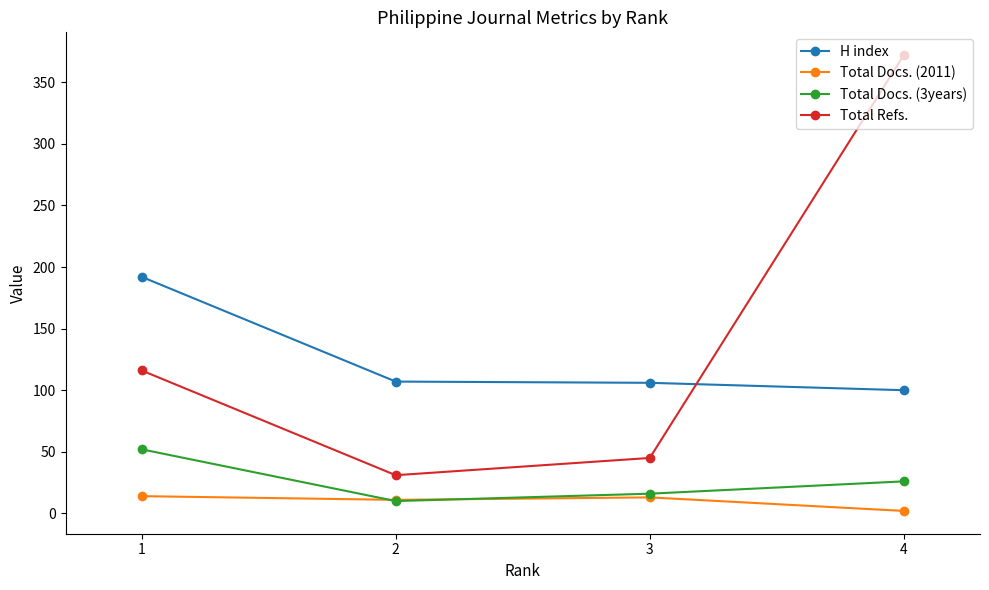

At how many categories does at least one series exceed 181?

2